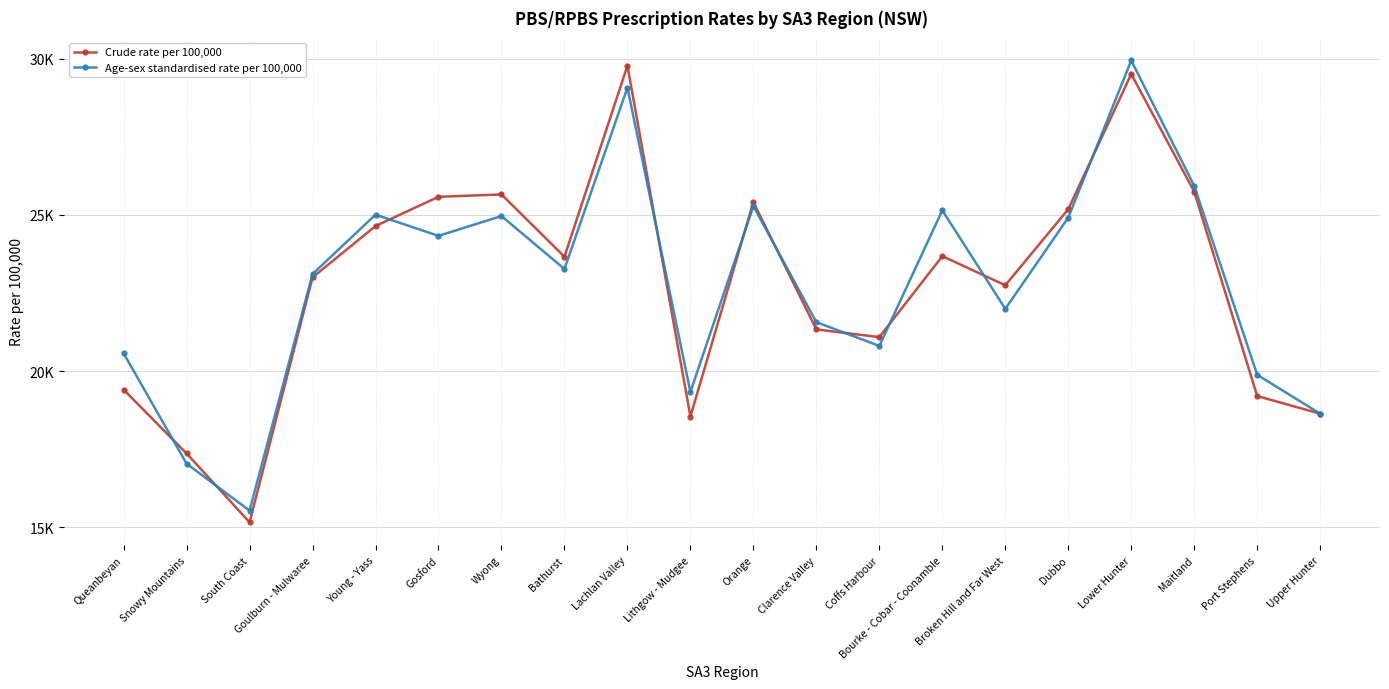

Which series has the largest total across all categories?

Age-sex standardised rate per 100,000